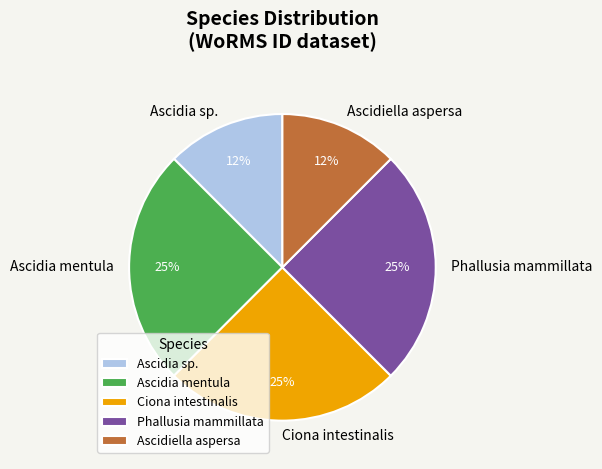

Approximately how many times larger is the value at Ascidia sp. compared to Ascidia mentula?

0.5